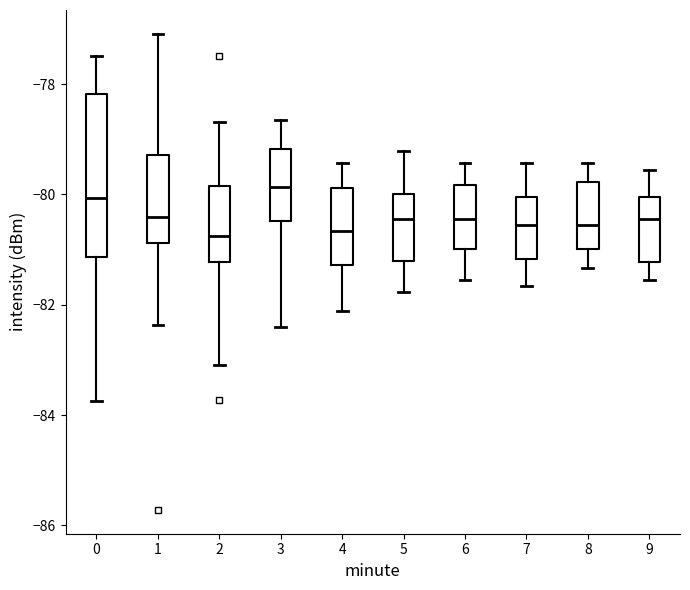

Reading left to right, transcribe this box plot: for each box, give where its median line is, the range the box spans, and where its two whiskers end, as read against the y-axis. The values are not printed on the chart, so give them approximately, as read against the axis.

0: median -80.0, box -81.2 to -78.2, whiskers -83.8 to -77.4
1: median -80.4, box -80.8 to -79.2, whiskers -82.4 to -77.0
2: median -80.8, box -81.2 to -79.8, whiskers -83.0 to -78.6
3: median -79.8, box -80.4 to -79.2, whiskers -82.4 to -78.6
4: median -80.6, box -81.2 to -79.8, whiskers -82.2 to -79.4
5: median -80.4, box -81.2 to -80.0, whiskers -81.8 to -79.2
6: median -80.4, box -81.0 to -79.8, whiskers -81.6 to -79.4
7: median -80.6, box -81.2 to -80.0, whiskers -81.6 to -79.4
8: median -80.6, box -81.0 to -79.8, whiskers -81.4 to -79.4
9: median -80.4, box -81.2 to -80.0, whiskers -81.6 to -79.6